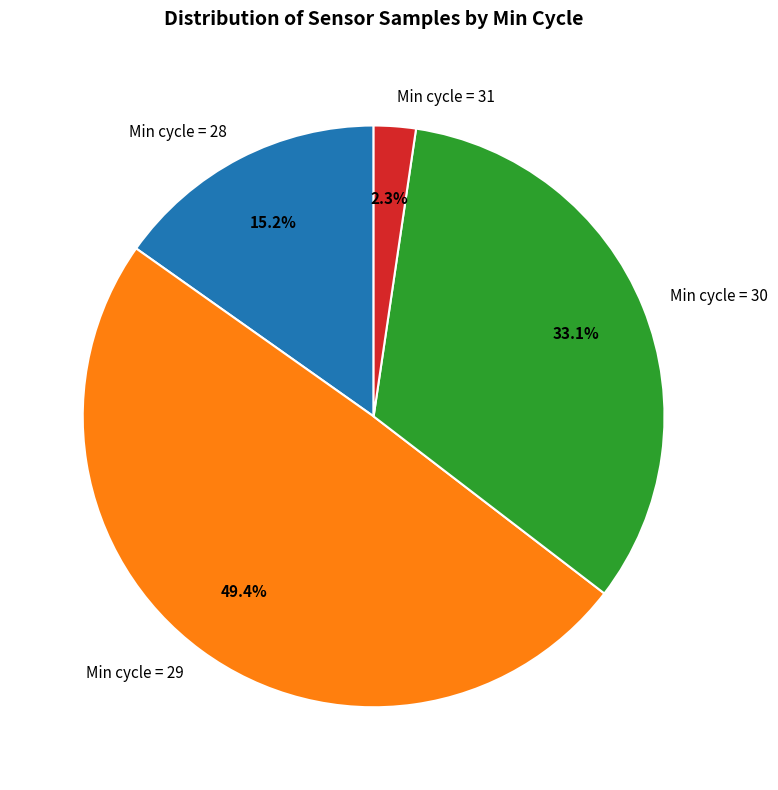

Between Min cycle = 30 and Min cycle = 29, which is larger?

Min cycle = 29